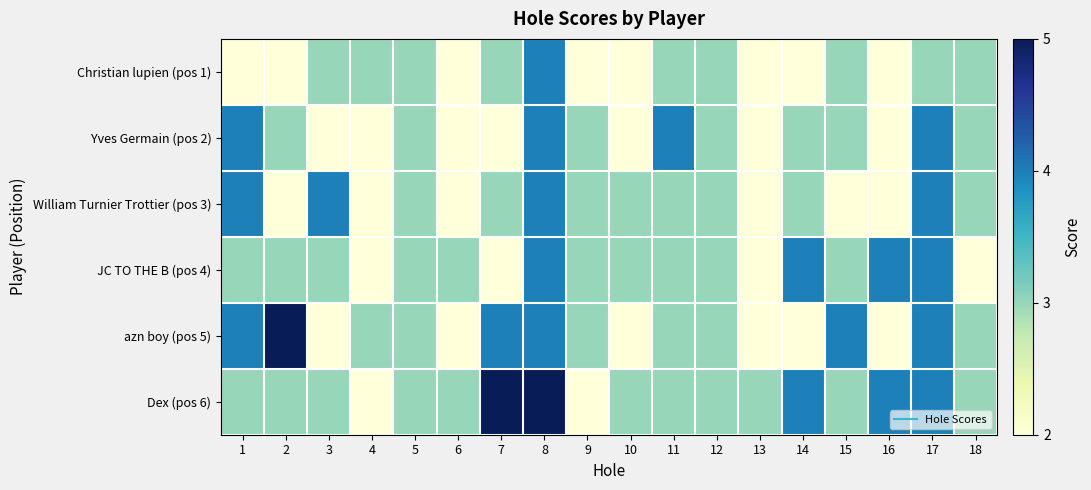

Reading left to right, what are all the values shown in this chart?

Christian lupien (pos 1): 1=2	2=2	3=3	4=3	5=3	6=2	7=3	8=4	9=2	10=2	11=3	12=3	13=2	14=2	15=3	16=2	17=3	18=3
Yves Germain (pos 2): 1=4	2=3	3=2	4=2	5=3	6=2	7=2	8=4	9=3	10=2	11=4	12=3	13=2	14=3	15=3	16=2	17=4	18=3
William Turnier Trottier (pos 3): 1=4	2=2	3=4	4=2	5=3	6=2	7=3	8=4	9=3	10=3	11=3	12=3	13=2	14=3	15=2	16=2	17=4	18=3
JC TO THE B (pos 4): 1=3	2=3	3=3	4=2	5=3	6=3	7=2	8=4	9=3	10=3	11=3	12=3	13=2	14=4	15=3	16=4	17=4	18=2
azn boy (pos 5): 1=4	2=5	3=2	4=3	5=3	6=2	7=4	8=4	9=3	10=2	11=3	12=3	13=2	14=2	15=4	16=2	17=4	18=3
Dex (pos 6): 1=3	2=3	3=3	4=2	5=3	6=3	7=5	8=5	9=2	10=3	11=3	12=3	13=3	14=4	15=3	16=4	17=4	18=3